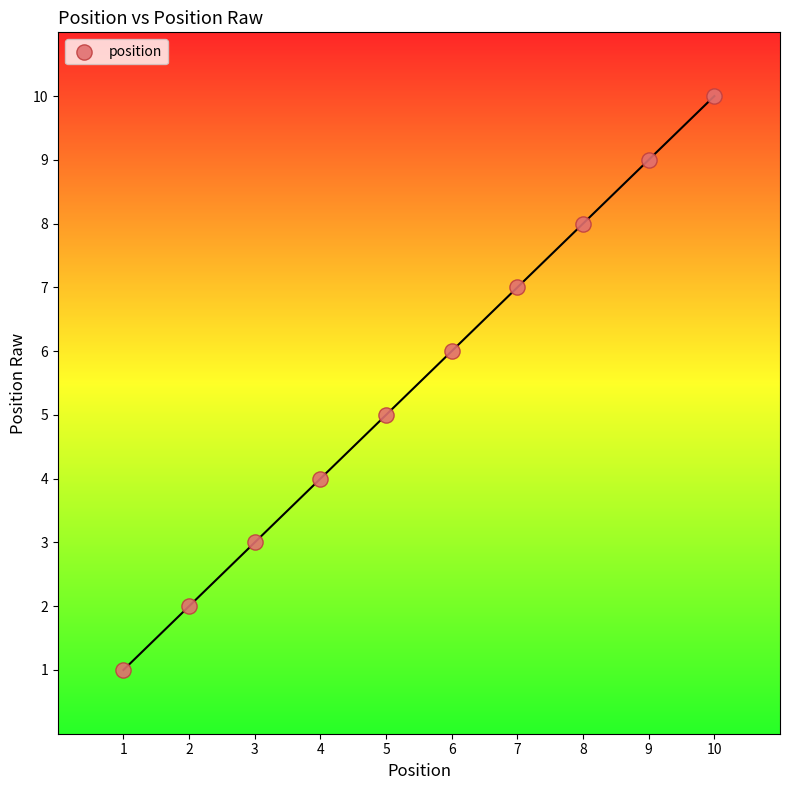

What is the range of X values (max minus min)?

9